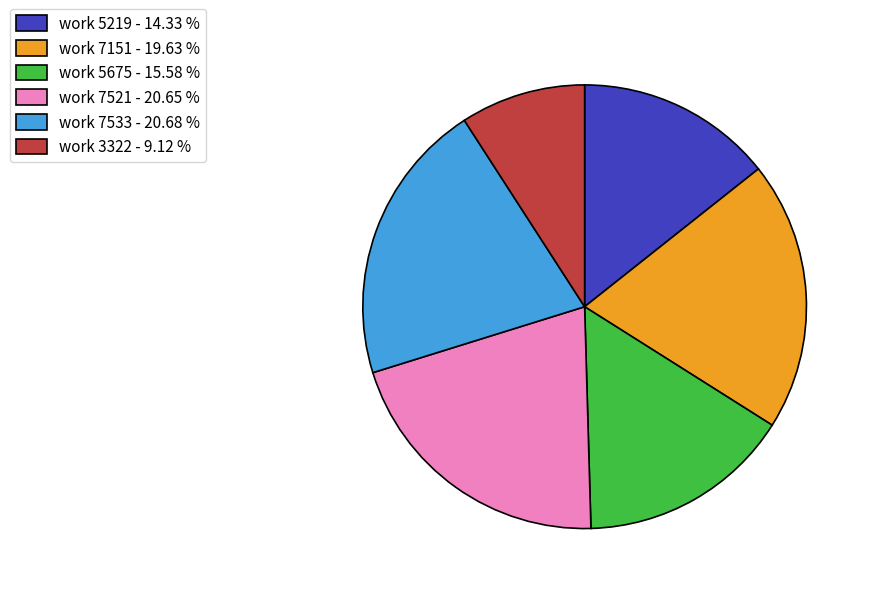

Does work 3322 account for over 50% of the chart?

No